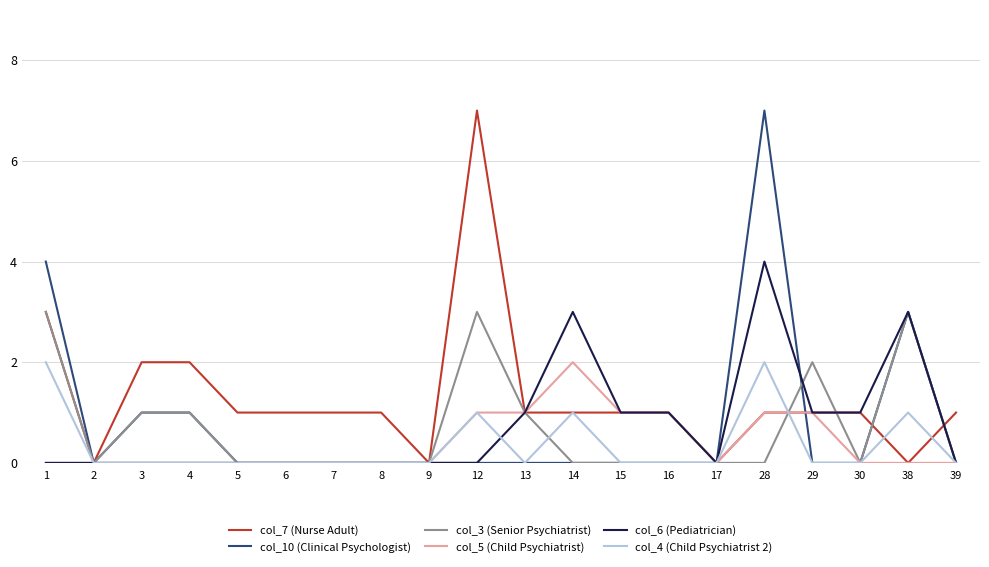

Which series changed the most between 1 and 2?

col_10 (Clinical Psychologist)